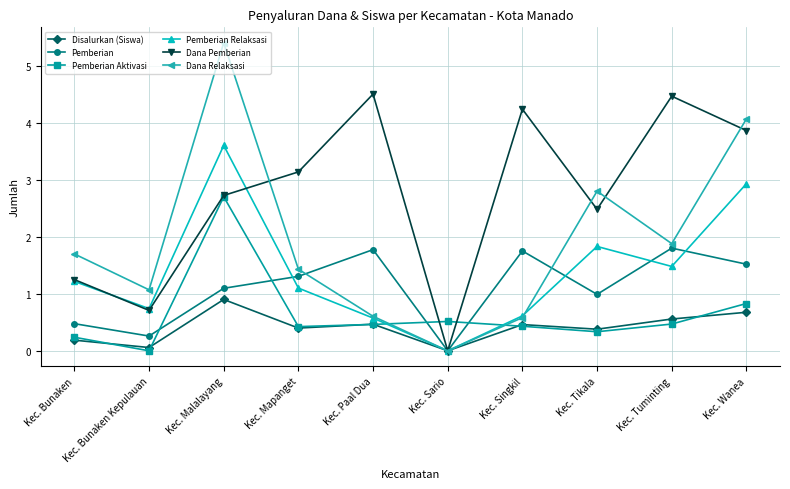

Reading left to right, transcribe all the data shown in this chart.

Disalurkan (Siswa): 0.2	0.1	0.9	0.4	0.5	0.0	0.5	0.4	0.6	0.7
Pemberian: 0.5	0.3	1.1	1.3	1.8	0.0	1.8	1.0	1.8	1.5
Pemberian Aktivasi: 0.2	0.0	2.7	0.4	0.5	0.5	0.4	0.3	0.5	0.8
Pemberian Relaksasi: 1.2	0.7	3.6	1.1	0.6	0.0	0.6	1.8	1.5	2.9
Dana Pemberian: 1.2	0.7	2.7	3.1	4.5	0.0	4.2	2.5	4.5	3.9
Dana Relaksasi: 1.7	1.1	5.4	1.4	0.6	0.0	0.6	2.8	1.9	4.1